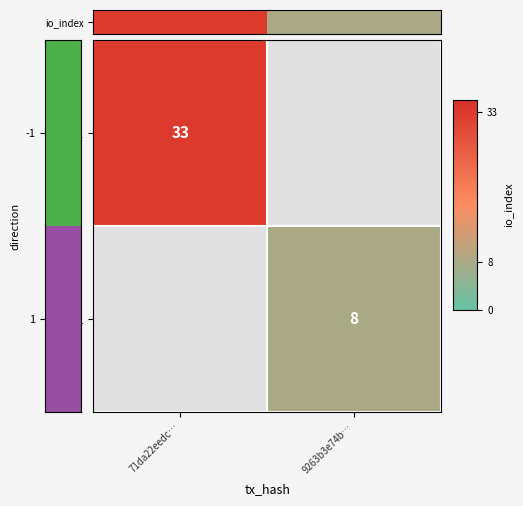

True or false: 1 has a value of 3 at 9263b3e74b….

False